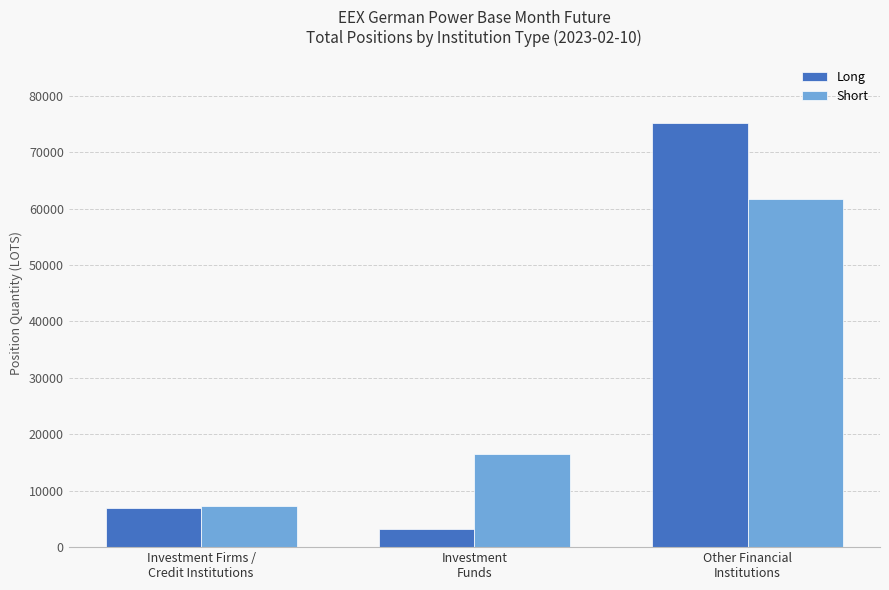

What is the minimum value shown in the chart?

3175.2